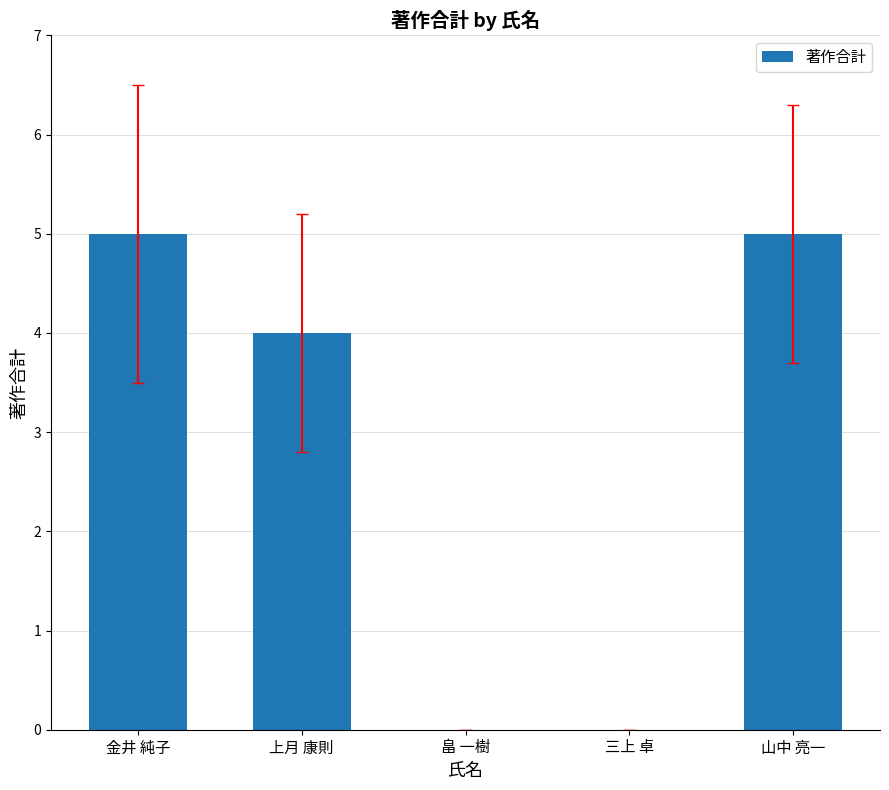

Are the bars horizontal?

No